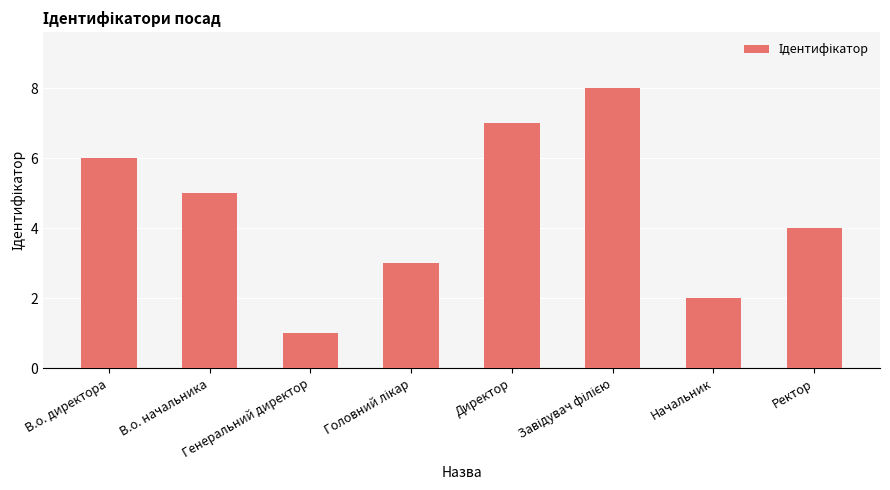

How many data points are less than 5?

4